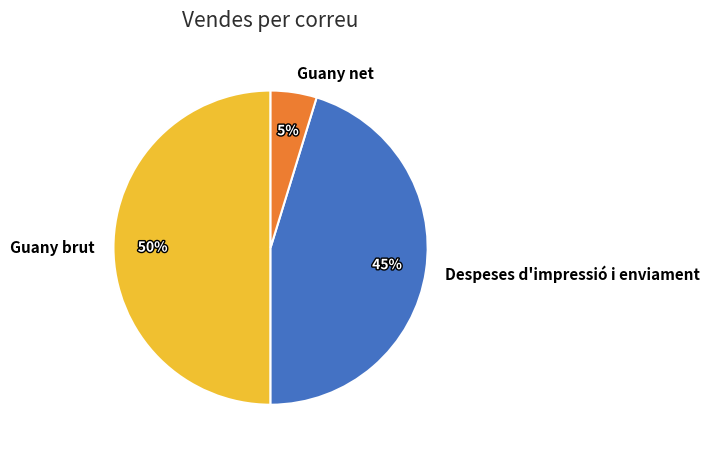

How many segments does this pie chart have?

3